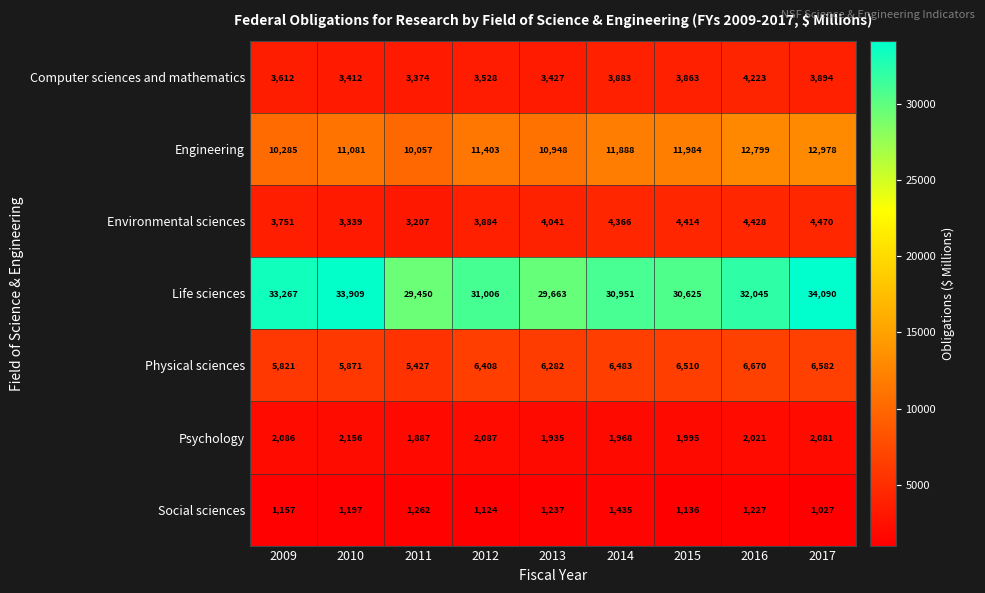

What value does the Environmental sciences series have at 2014?

4366